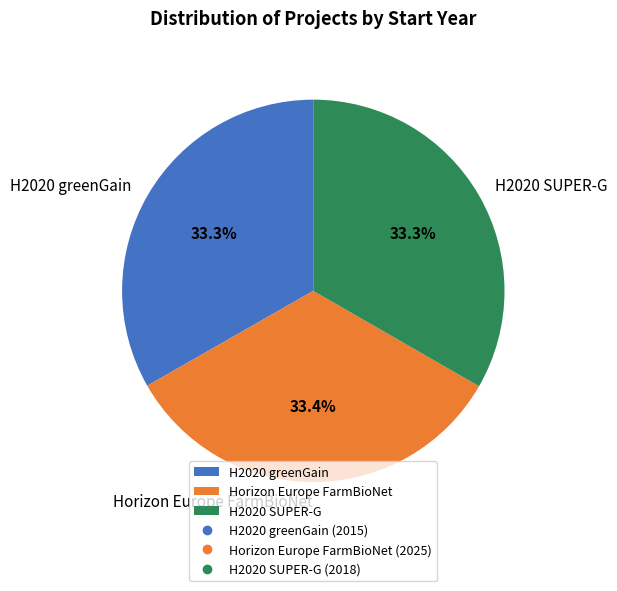

To the nearest percent, what portion does Horizon Europe FarmBioNet represent?

33%